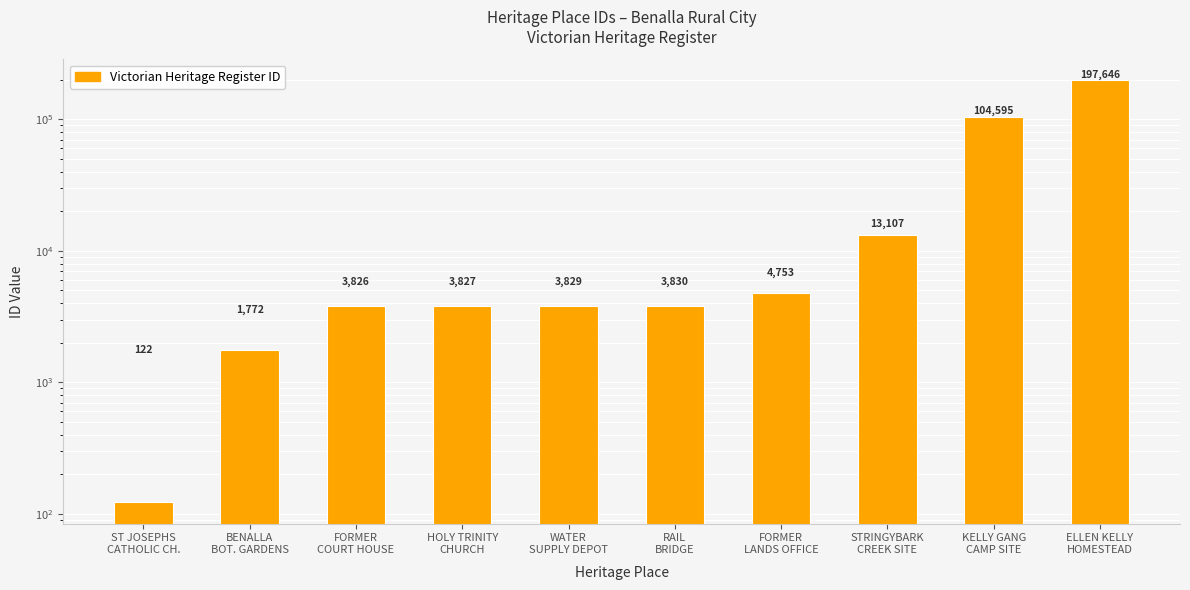

At which label is the value closest to 98884?

KELLY GANG
CAMP SITE